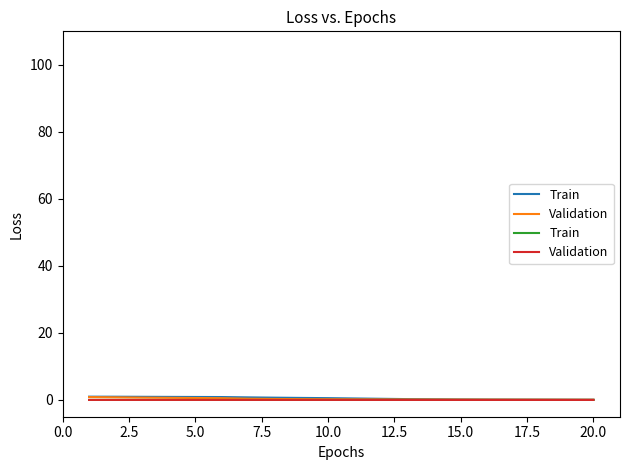

True or false: Train has a value of 0.0 at 0.0.

True